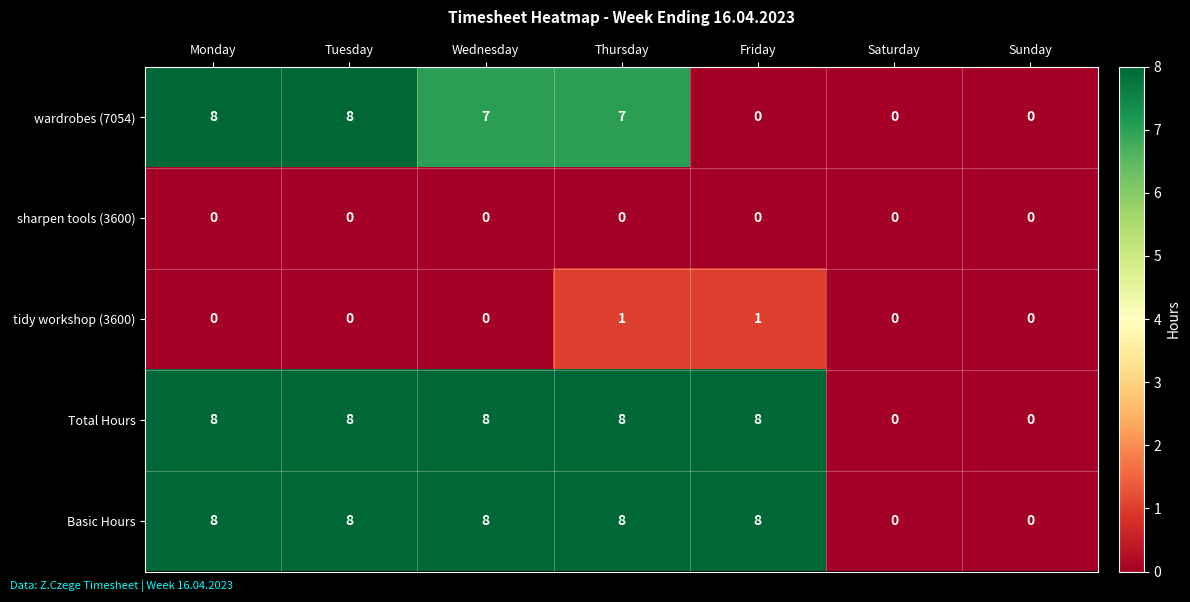

The tidy workshop (3600) series shows 1 at Friday. True or false?

True